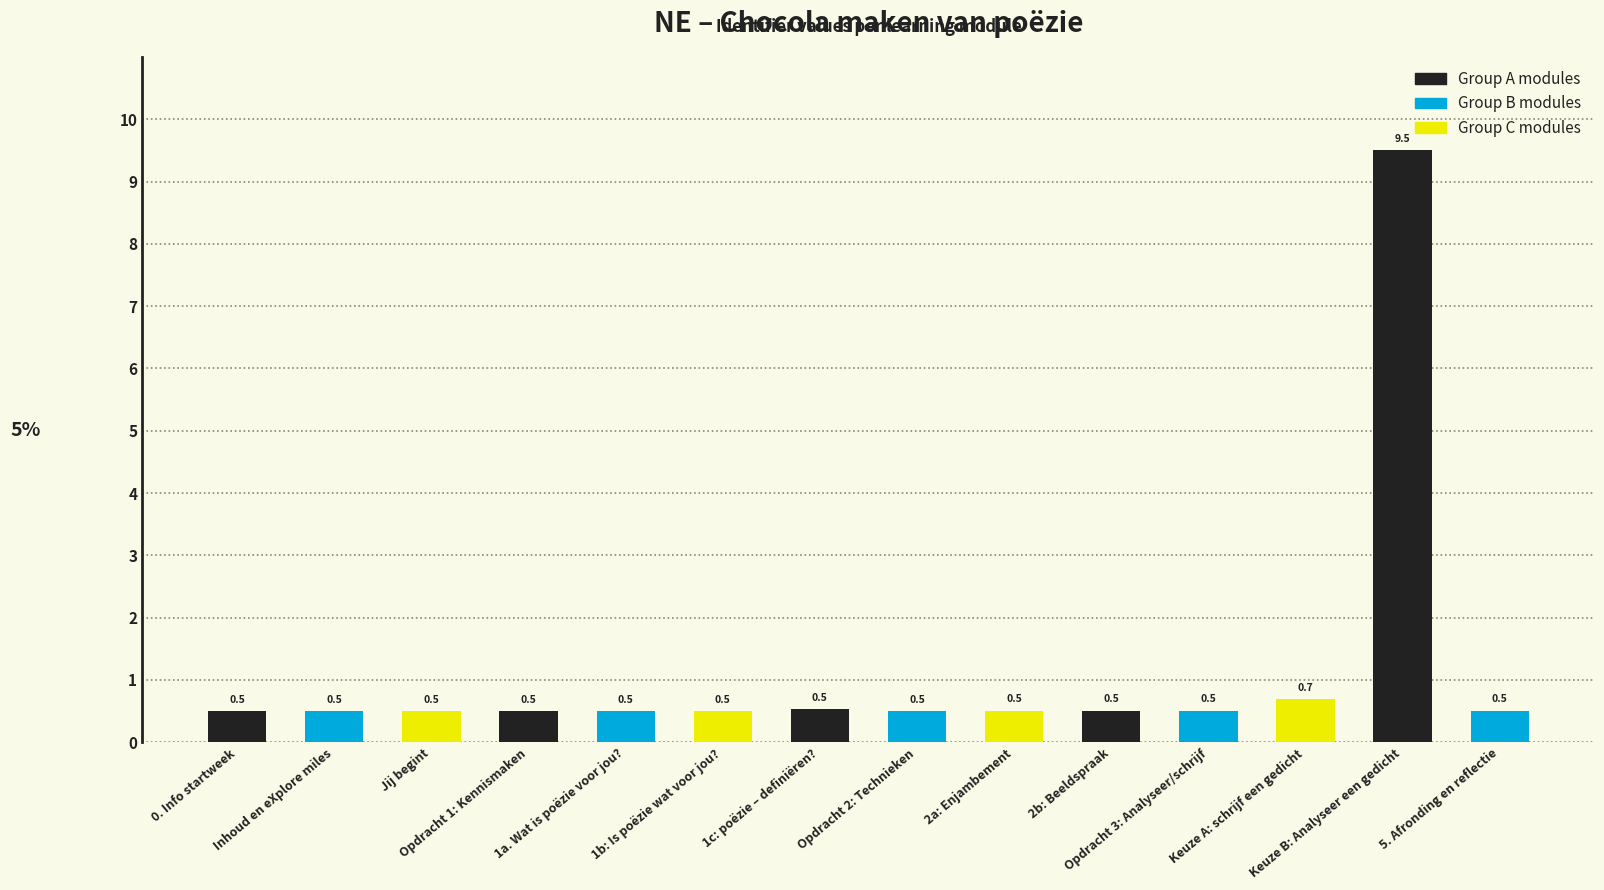

Is it true that the value at 2b: Beeldspraak is 0.5?

True